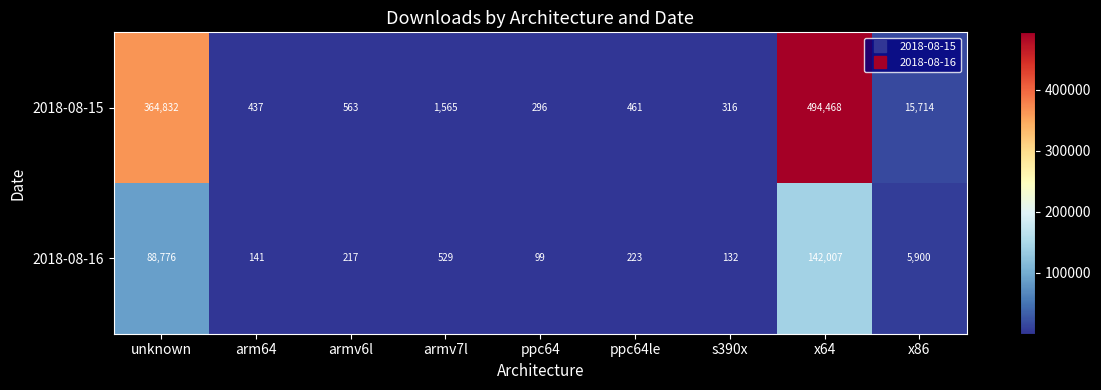

Is it true that 2018-08-16 equals 80 at armv6l?

False